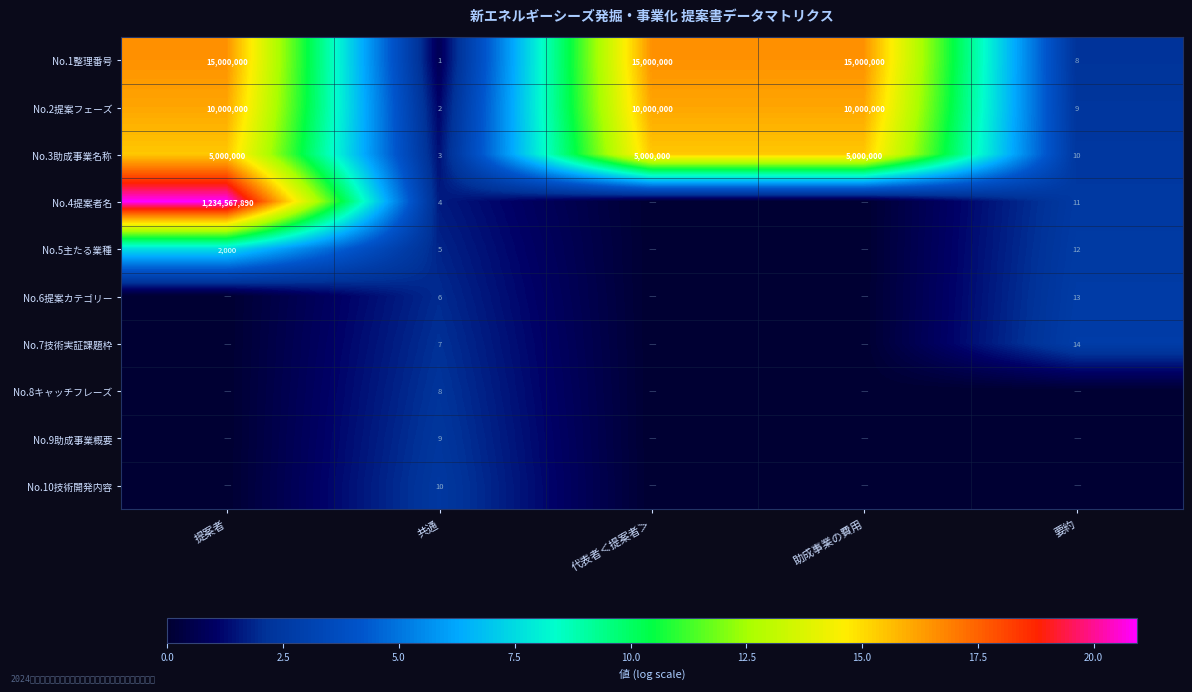

What is the difference between the maximum and minimum values in the No.3助成事業名称 series?

4999997